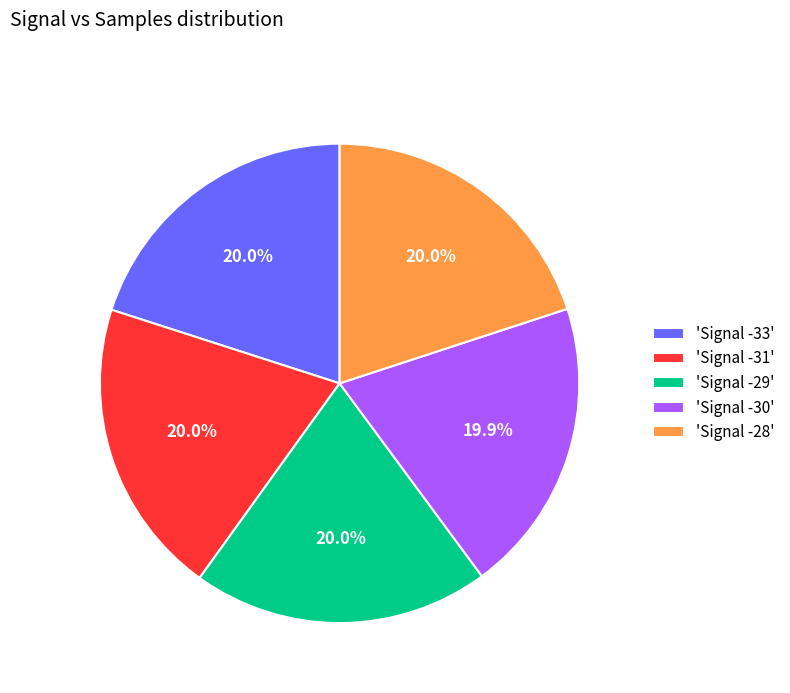

Is 'Signal -29' the majority of the pie?

No